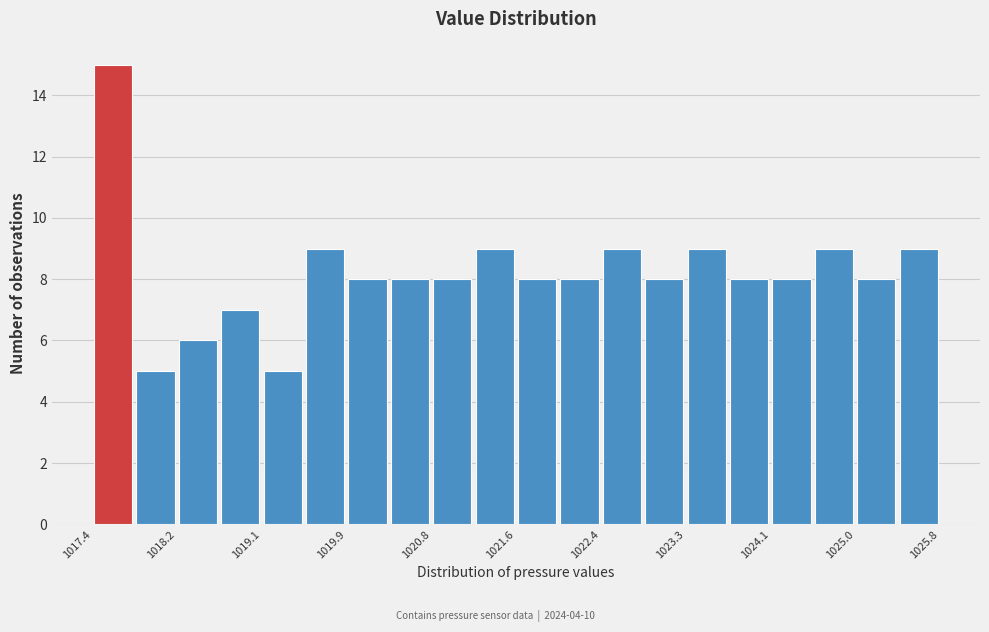

Reading left to right, list every bar in this chart as the range it spans on the x-axis followed by its height. Neither the bar edges nor the heights are printed on the chart, so give them approximately, as read against the axes.

1017.4 to 1017.8: 15
1017.8 to 1018.2: 5
1018.2 to 1018.7: 6
1018.7 to 1019.1: 7
1019.1 to 1019.5: 5
1019.5 to 1019.9: 9
1019.9 to 1020.3: 8
1020.3 to 1020.8: 8
1020.8 to 1021.2: 8
1021.2 to 1021.6: 9
1021.6 to 1022.0: 8
1022.0 to 1022.4: 8
1022.4 to 1022.9: 9
1022.9 to 1023.3: 8
1023.3 to 1023.7: 9
1023.7 to 1024.1: 8
1024.1 to 1024.5: 8
1024.5 to 1025.0: 9
1025.0 to 1025.4: 8
1025.4 to 1025.8: 9